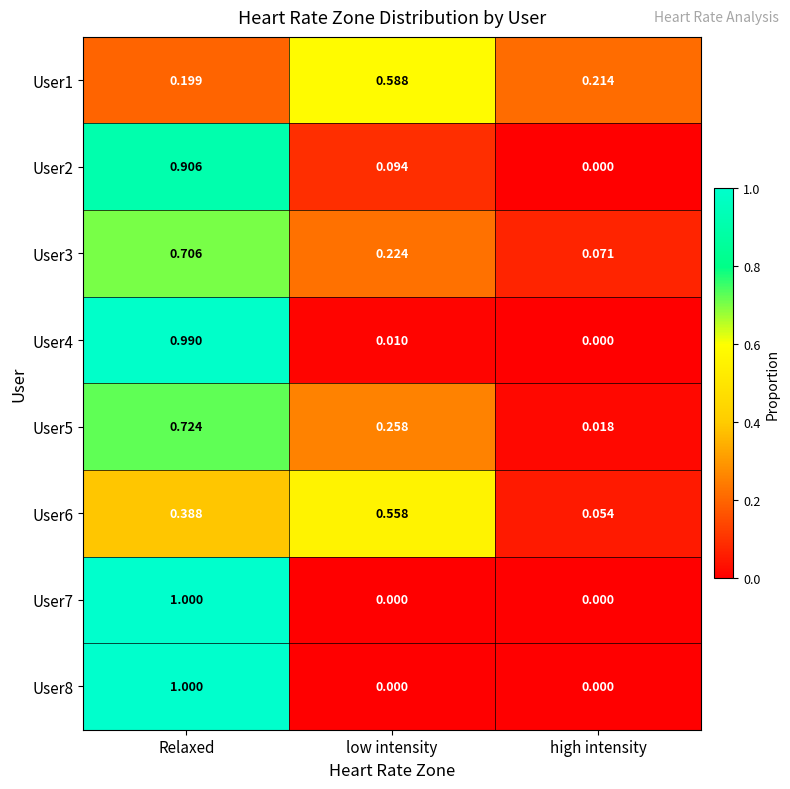

How many data points does each series have?

3